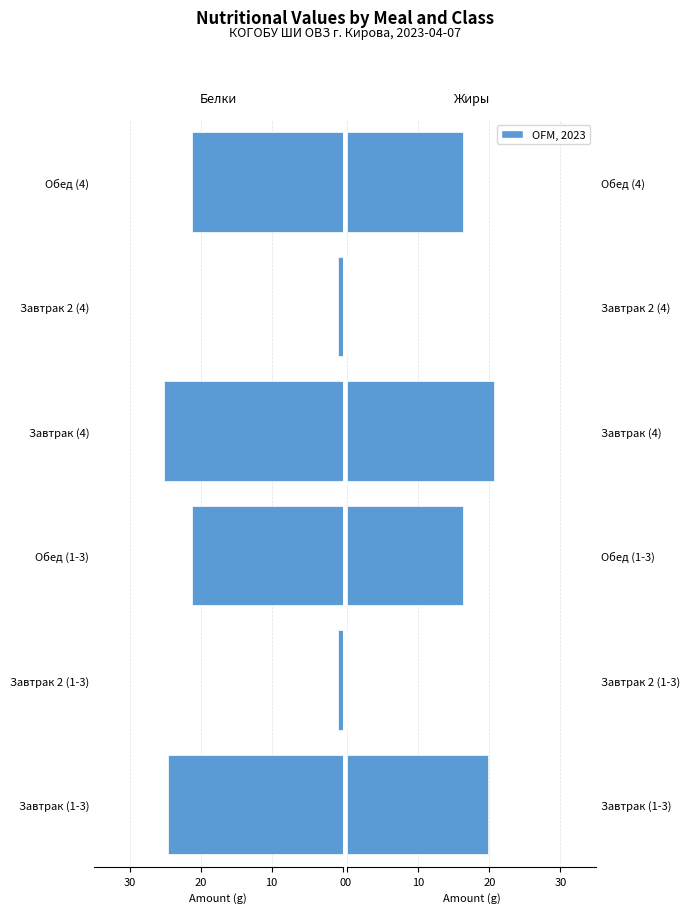

What is the value of the Белки bar at the 5th from the left?

-0.6